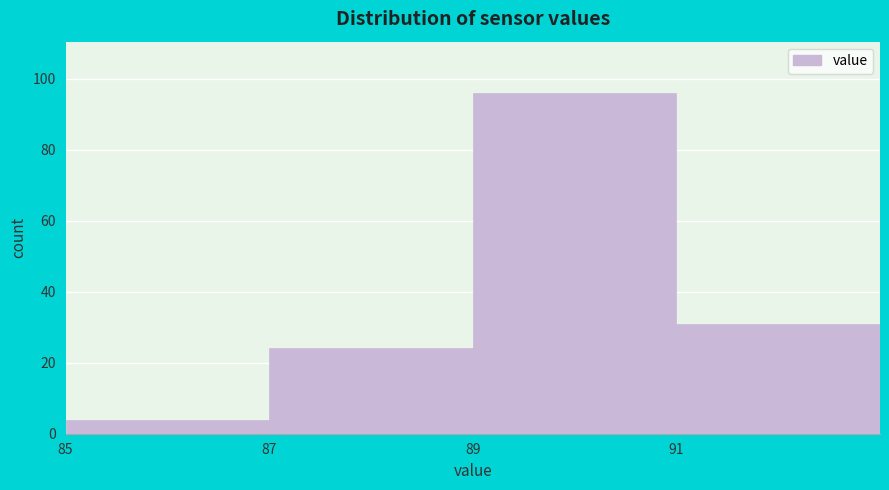

Reading left to right, transcribe this chart: for each bar, give the range it covers on the x-axis and its height. The values are not printed on the chart, so give them approximately, as read against the axis.

85 to 87: 4
87 to 89: 24
89 to 91: 96
91 to 93: 32